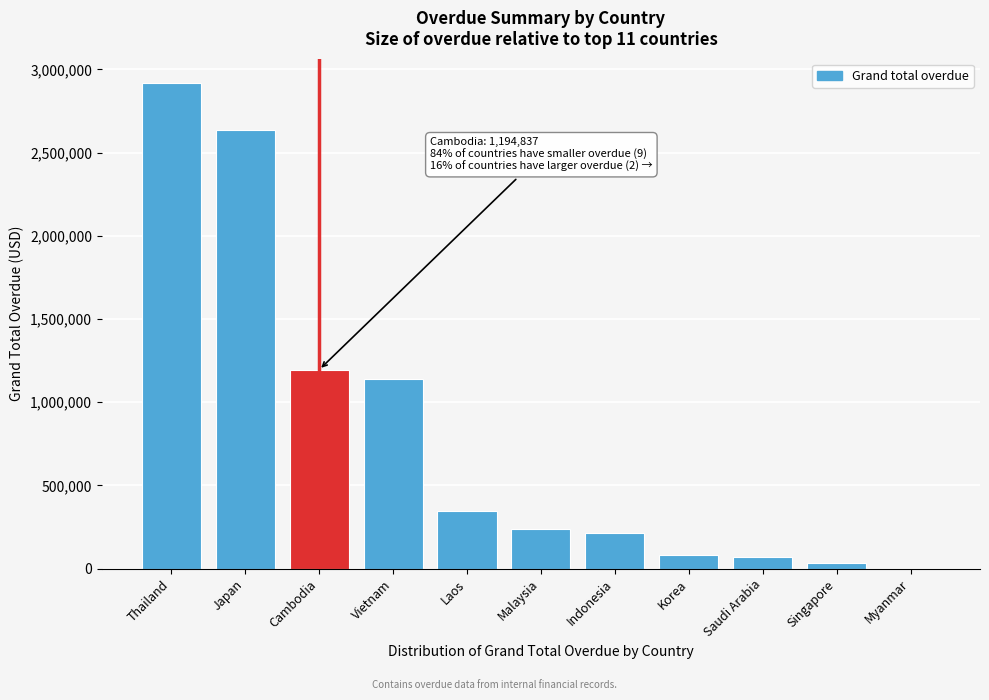

What is the greatest value displayed?

2918422.8